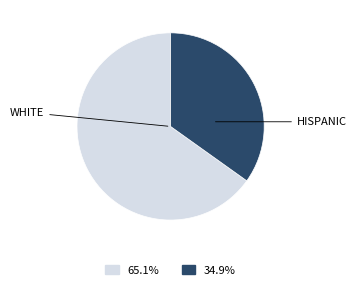

Is there a majority slice in this chart?

Yes